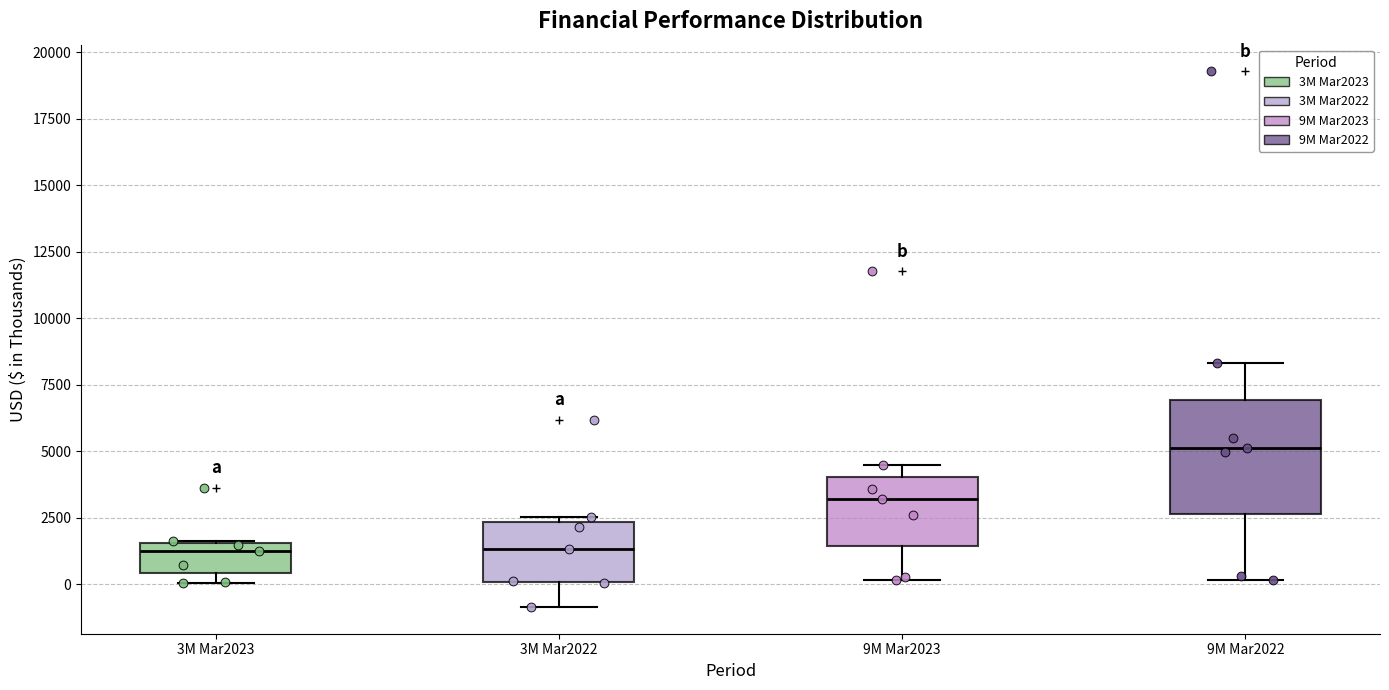

Comparing the boxes themselves (not the whiskers), which one is the tallest?

9M Mar2022